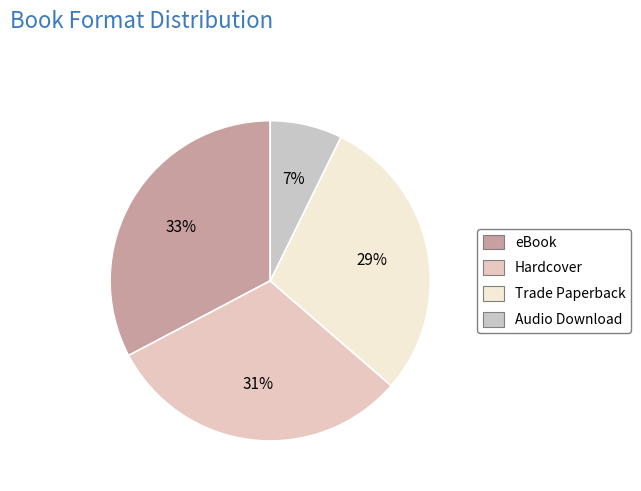

Rank the categories by value from highest to lowest.

eBook, Hardcover, Trade Paperback, Audio Download